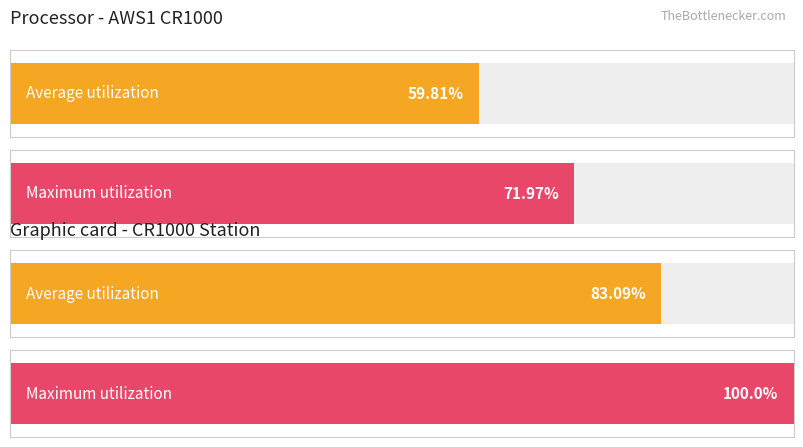

Which series has the widest spread of values?

Maximum utilization